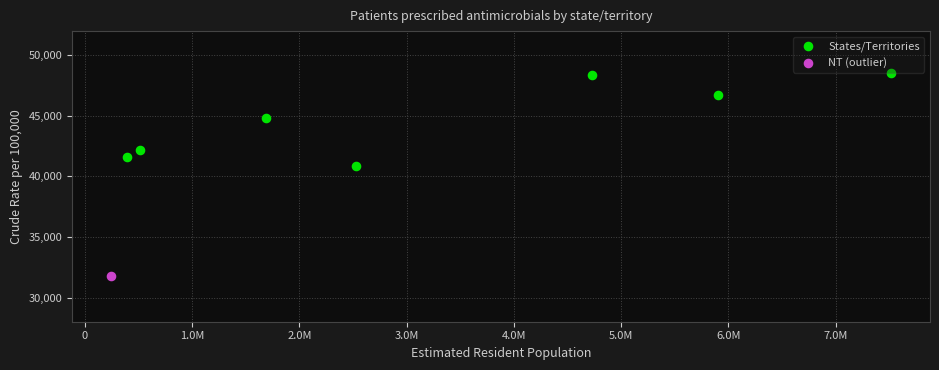

What are all the series names shown in the legend?

States/Territories, NT (outlier)